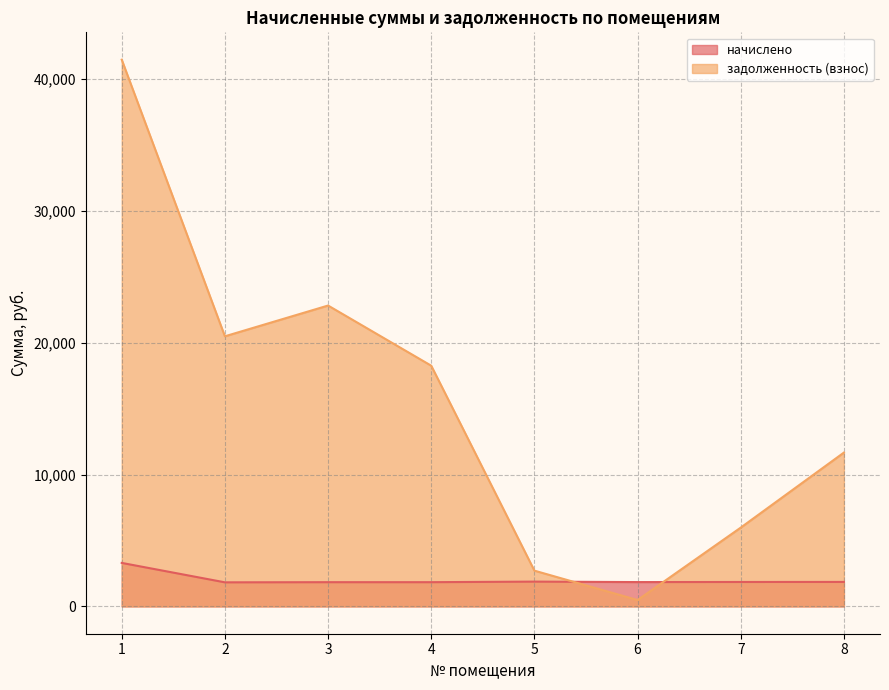

Count the number of data series in this chart.

2